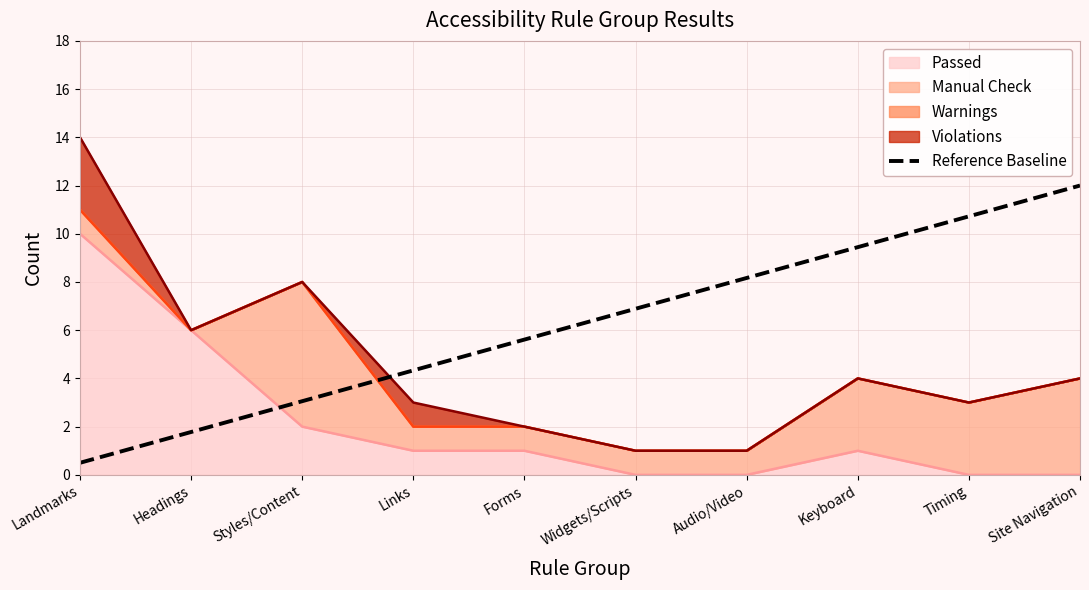

How many lines are shown in the chart?

1